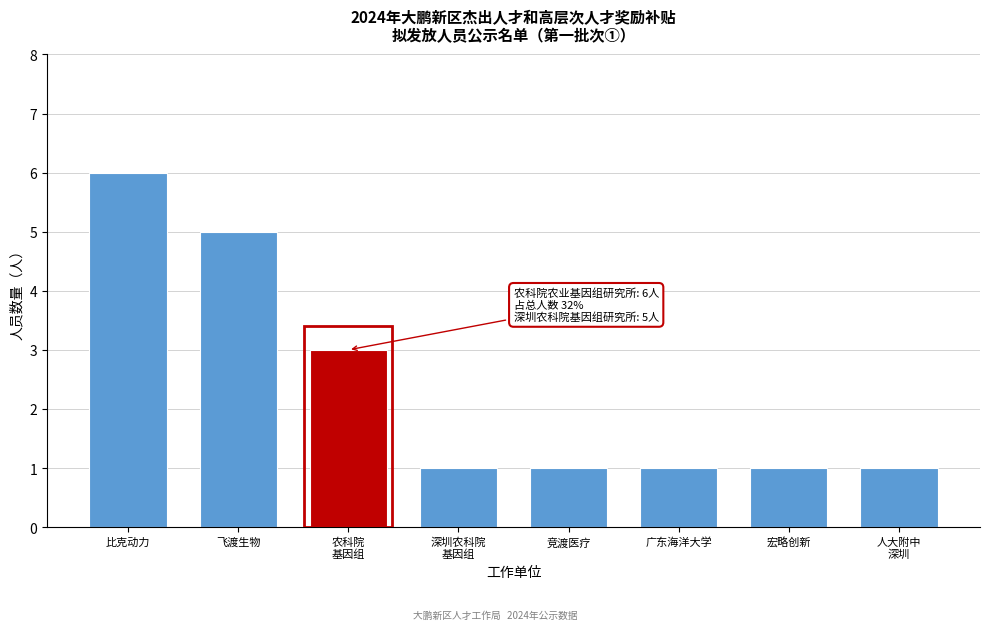

Reading left to right, extract all data points from this chart.

6	5	3	1	1	1	1	1